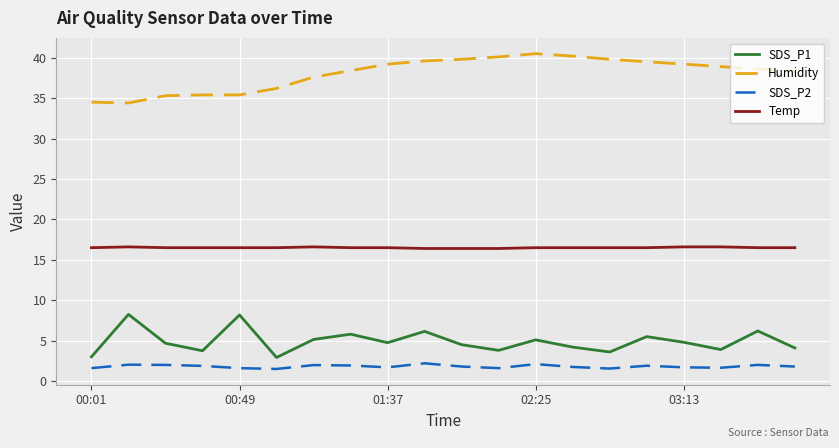

Which series has the largest total across all categories?

Humidity